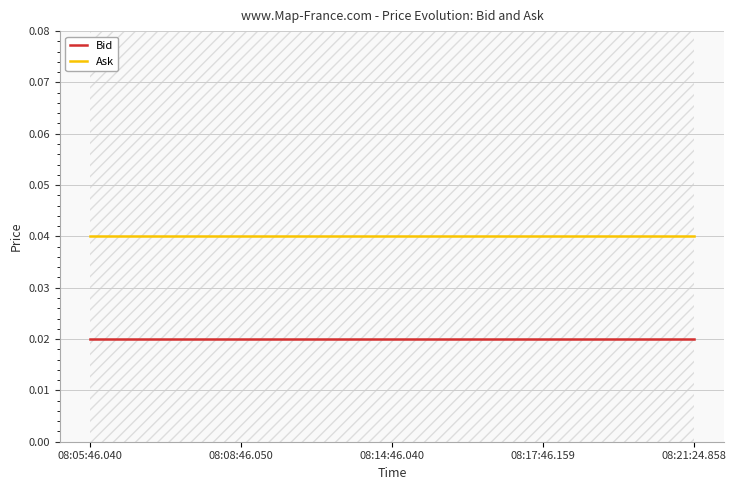

How many data points does each series have?

5